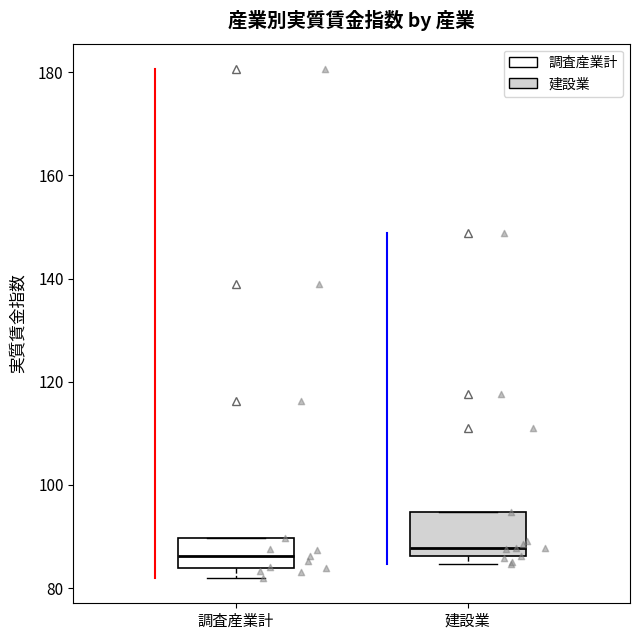

Reading left to right, transcribe this box plot: for each box, give where its median line is, the range the box spans, and where its two whiskers end, as read against the y-axis. The values are not printed on the chart, so give them approximately, as read against the axis.

調査産業計: median 86, box 84 to 90, whiskers 82 to 90
建設業: median 88, box 86 to 94, whiskers 84 to 94